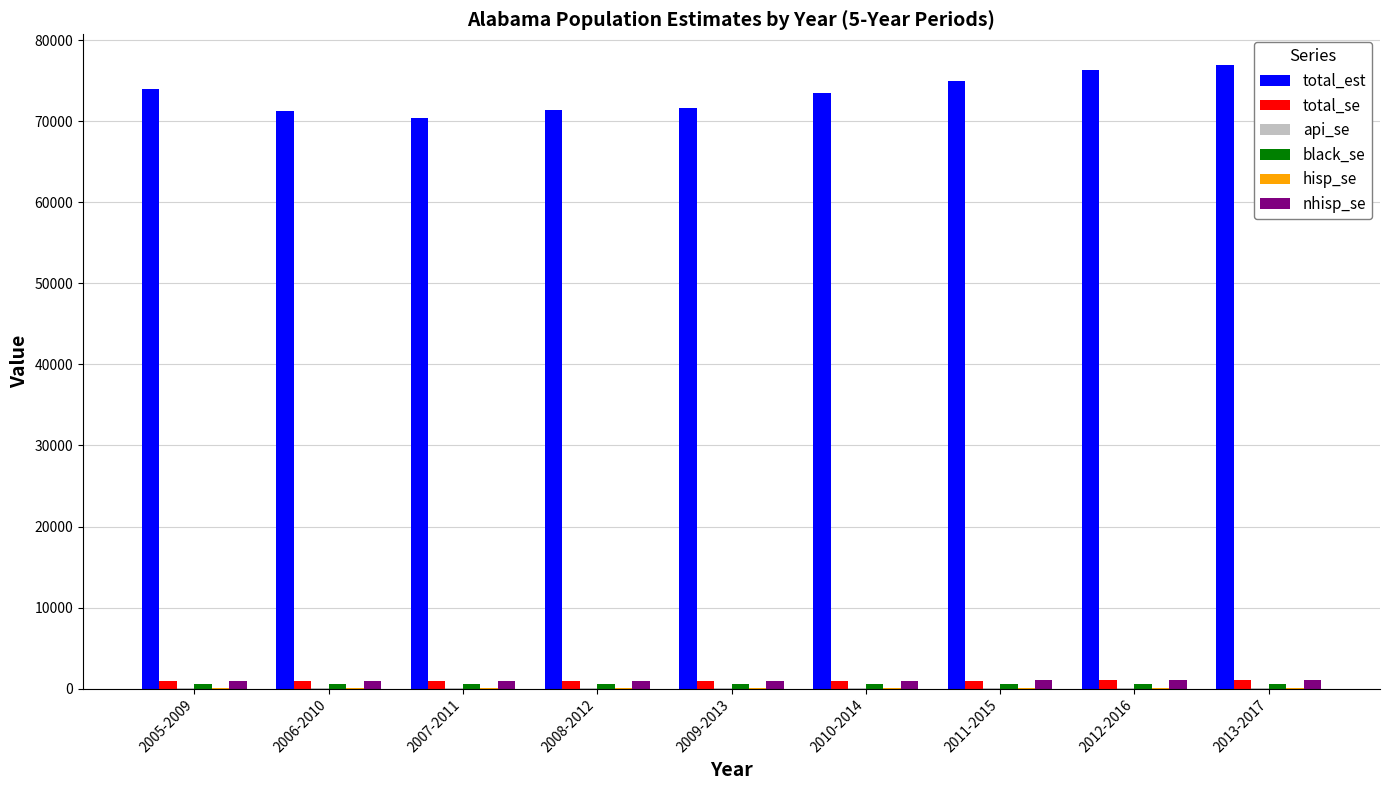

Which series has the largest total across all categories?

total_est